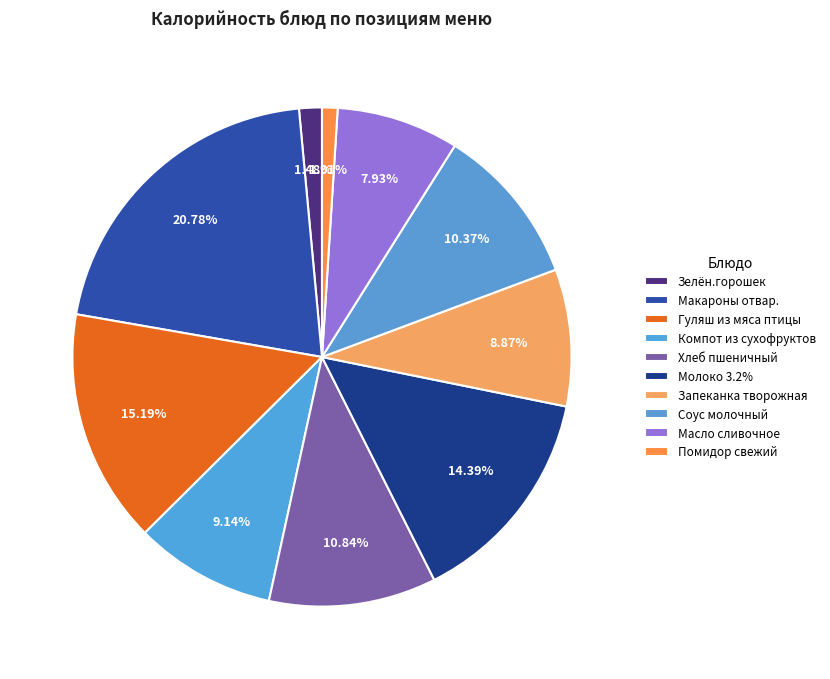

How much of the chart is everything except Хлеб пшеничный?

89.2%